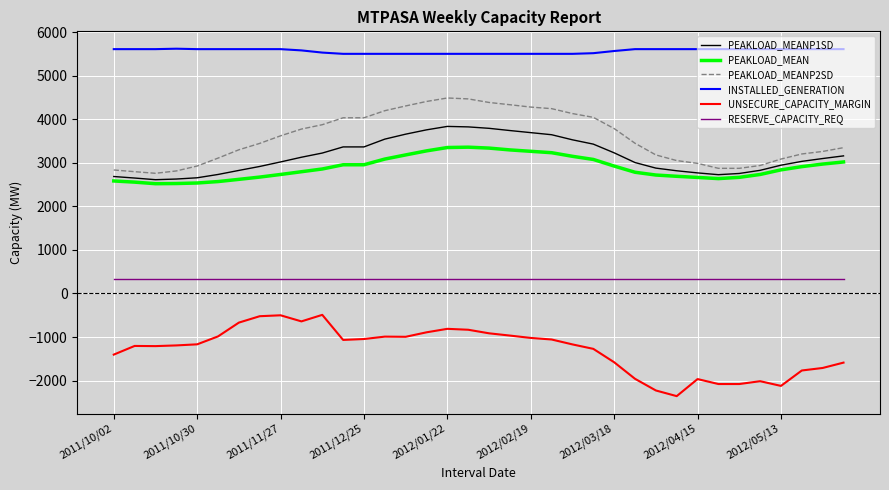

What is the difference between the maximum and second lowest values in the PEAKLOAD_MEANP1SD series?

1209